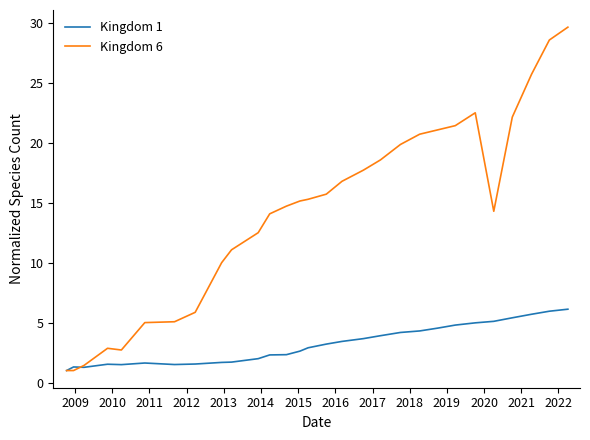

Which series ends up on top after the final intersection of Kingdom 1 and Kingdom 6?

Kingdom 6